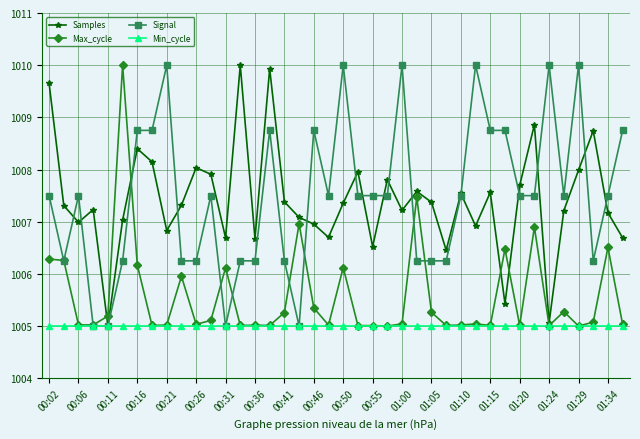

True or false: Max_cycle has more than 0 interior local peaks.

True